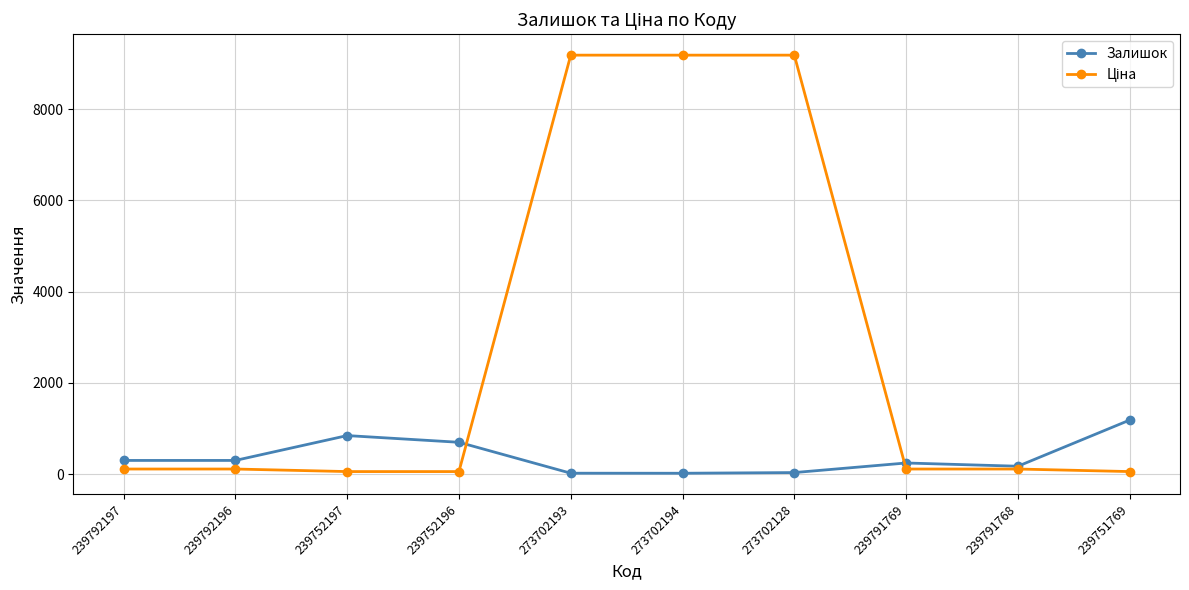

The value of Залишок at 239792196 is 300.0. True or false?

True